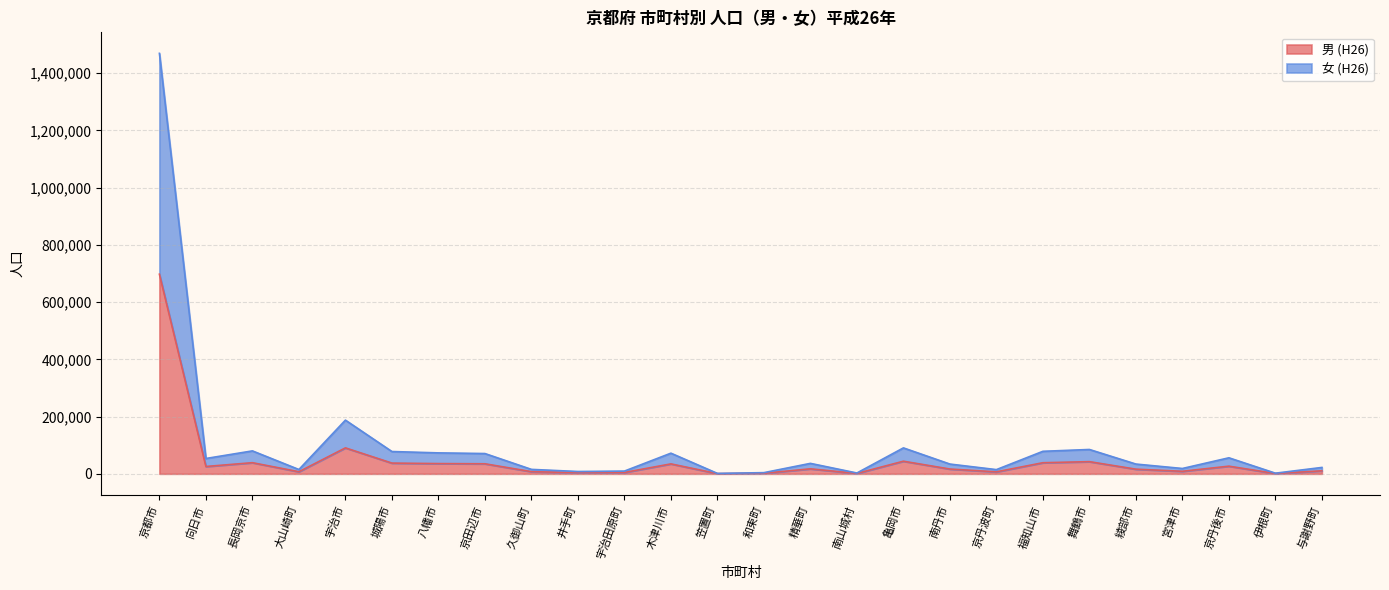

In 女 (H26), how many points are lower than both neighbors (excluding endpoints)?

8